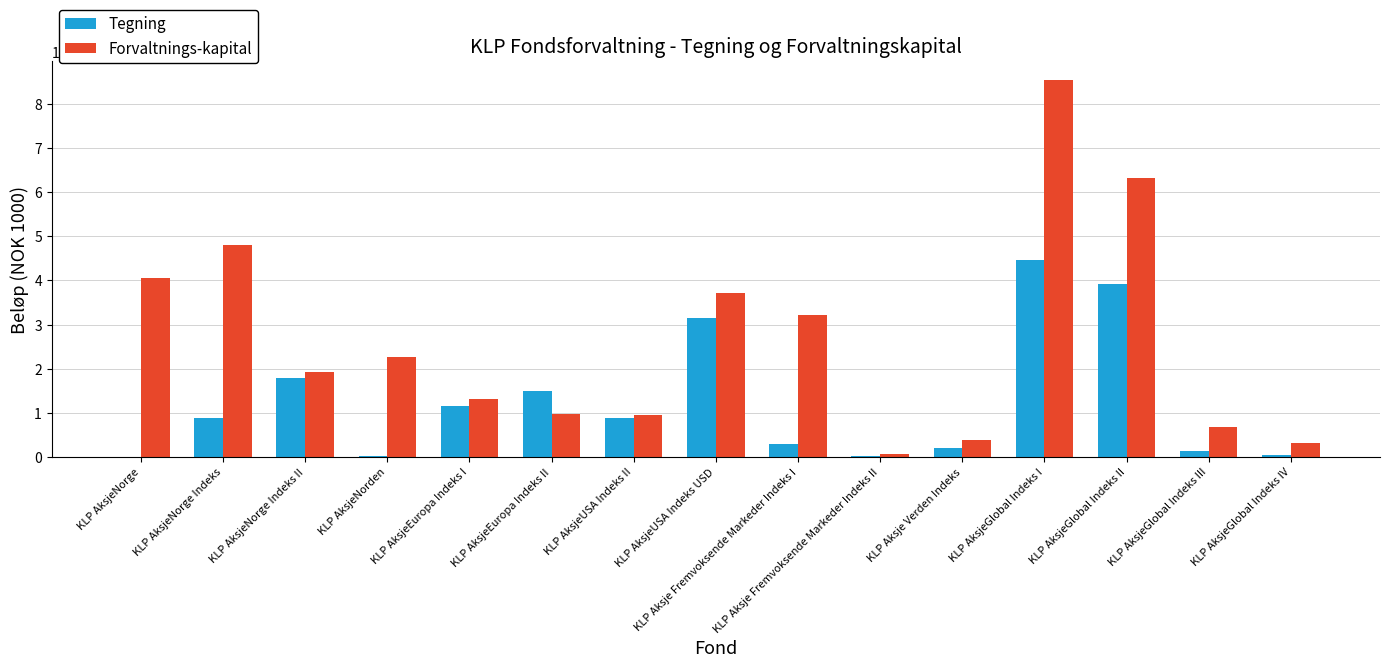

Between KLP Aksje Fremvoksende Markeder Indeks I and KLP AksjeGlobal Indeks III, which series saw the biggest shift?

Forvaltnings-kapital